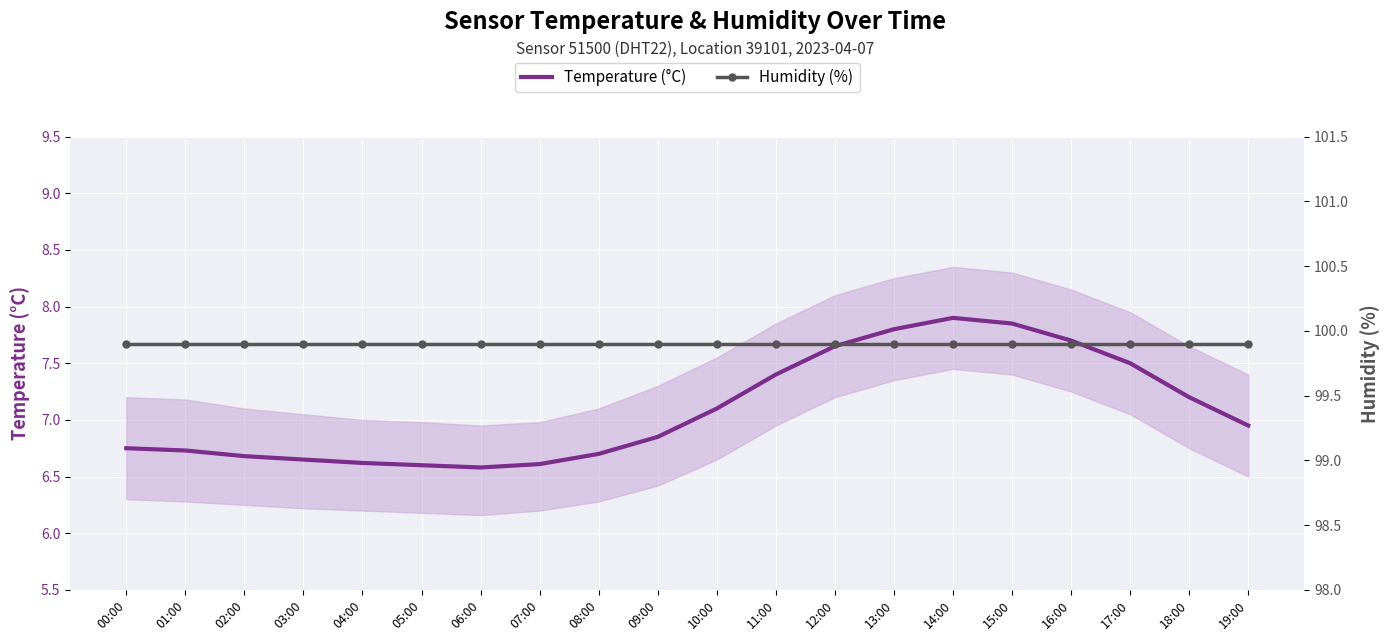

What is the sum of all Temperature (°C) values?

141.8